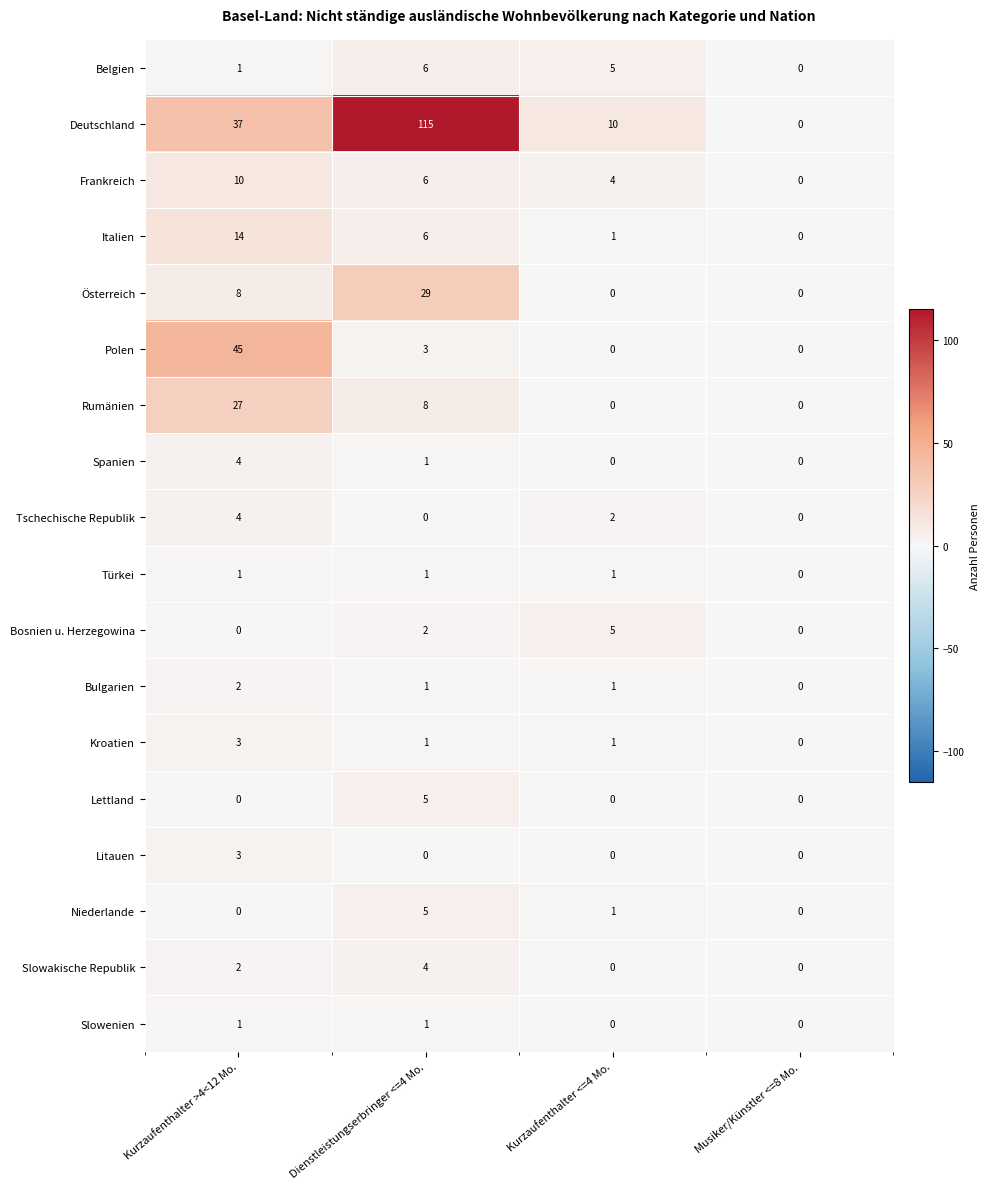

Is the value of Slowakische Republik at Musiker/Künstler <=8 Mo. greater than the value of Italien at Dienstleistungserbringer <=4 Mo.?

No